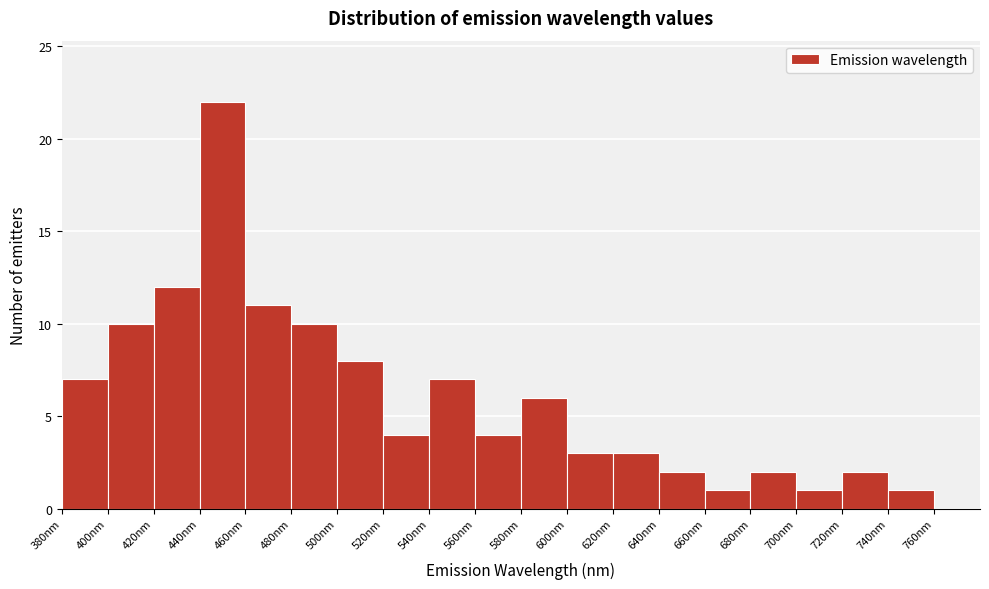

Over which range of the x-axis is the bar tallest?

440 to 460